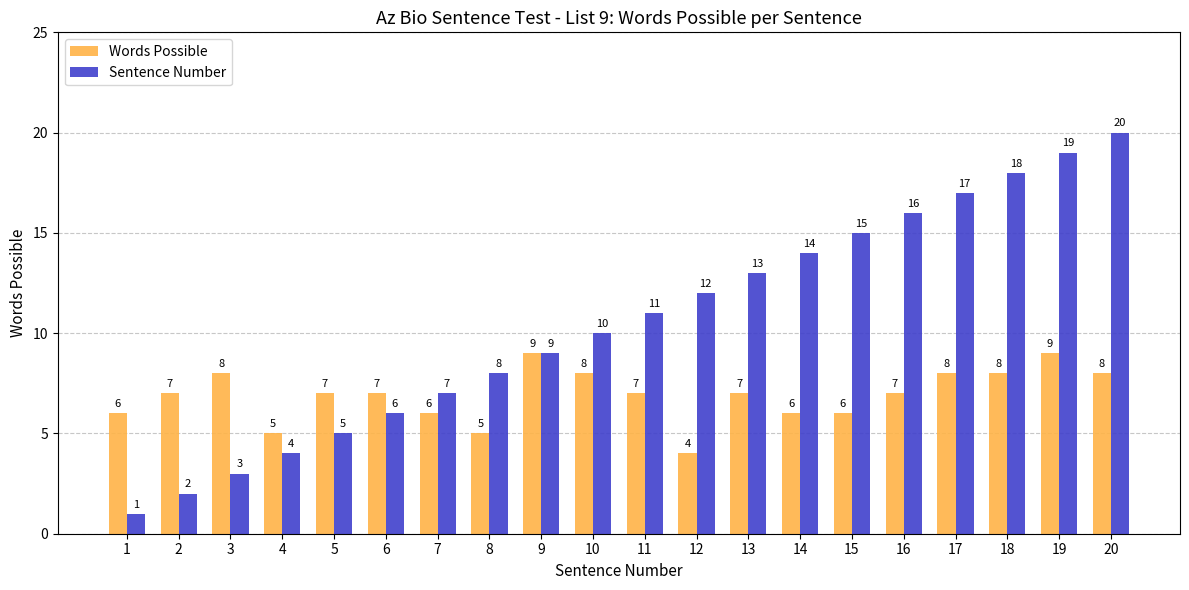

What is the value of the Sentence Number bar at the 12th from the left?

12